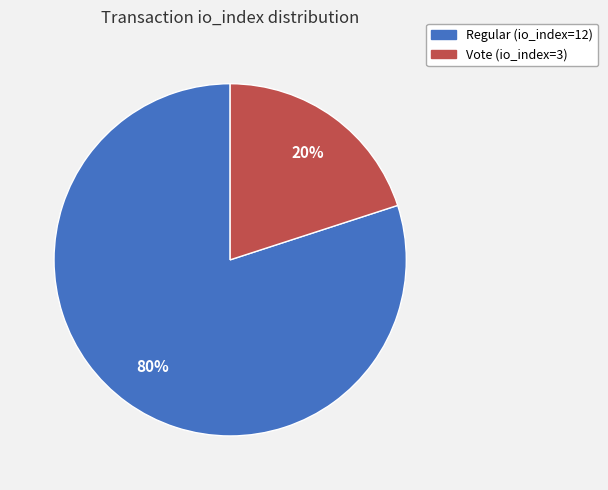

What is the largest slice in the pie chart?

Regular (io_index=12)